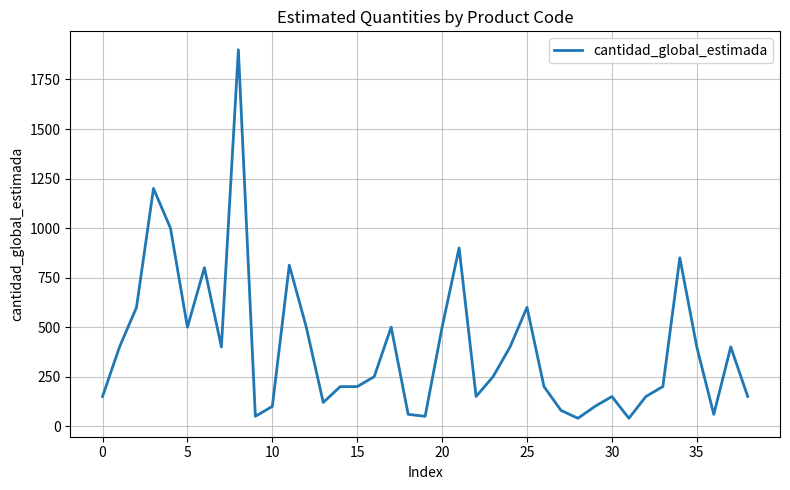

What is the greatest value displayed?

1900